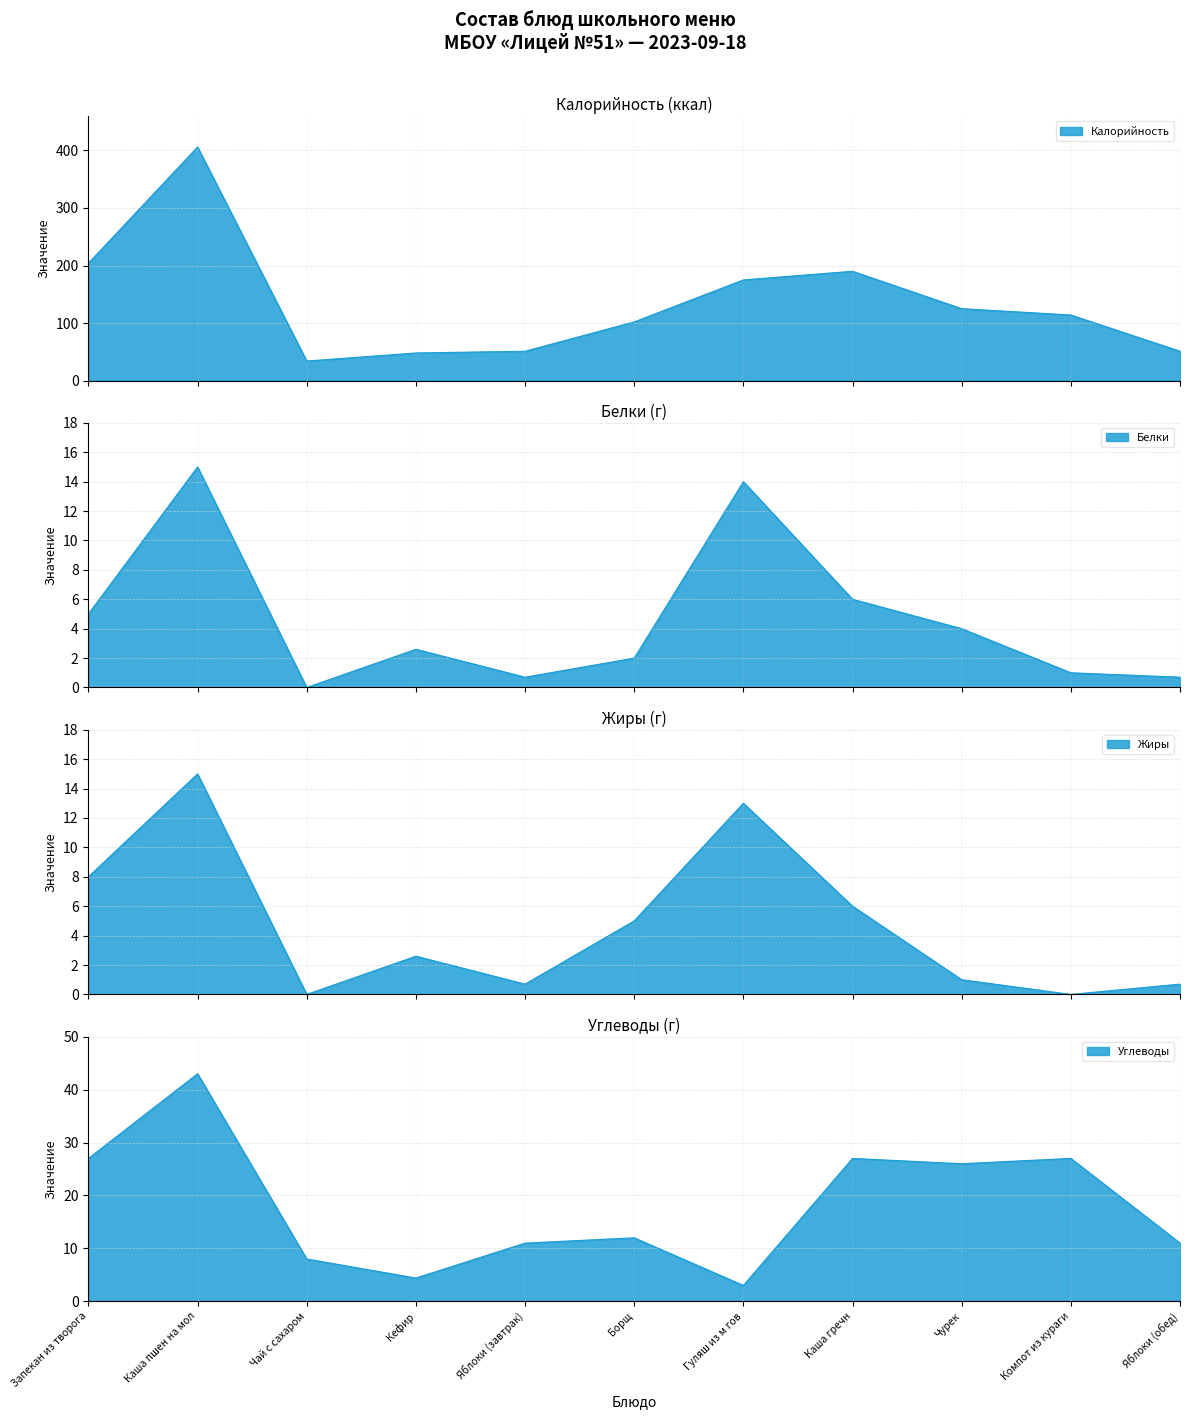

What is the value of the Углеводы point at the 8th from the left?

27.0